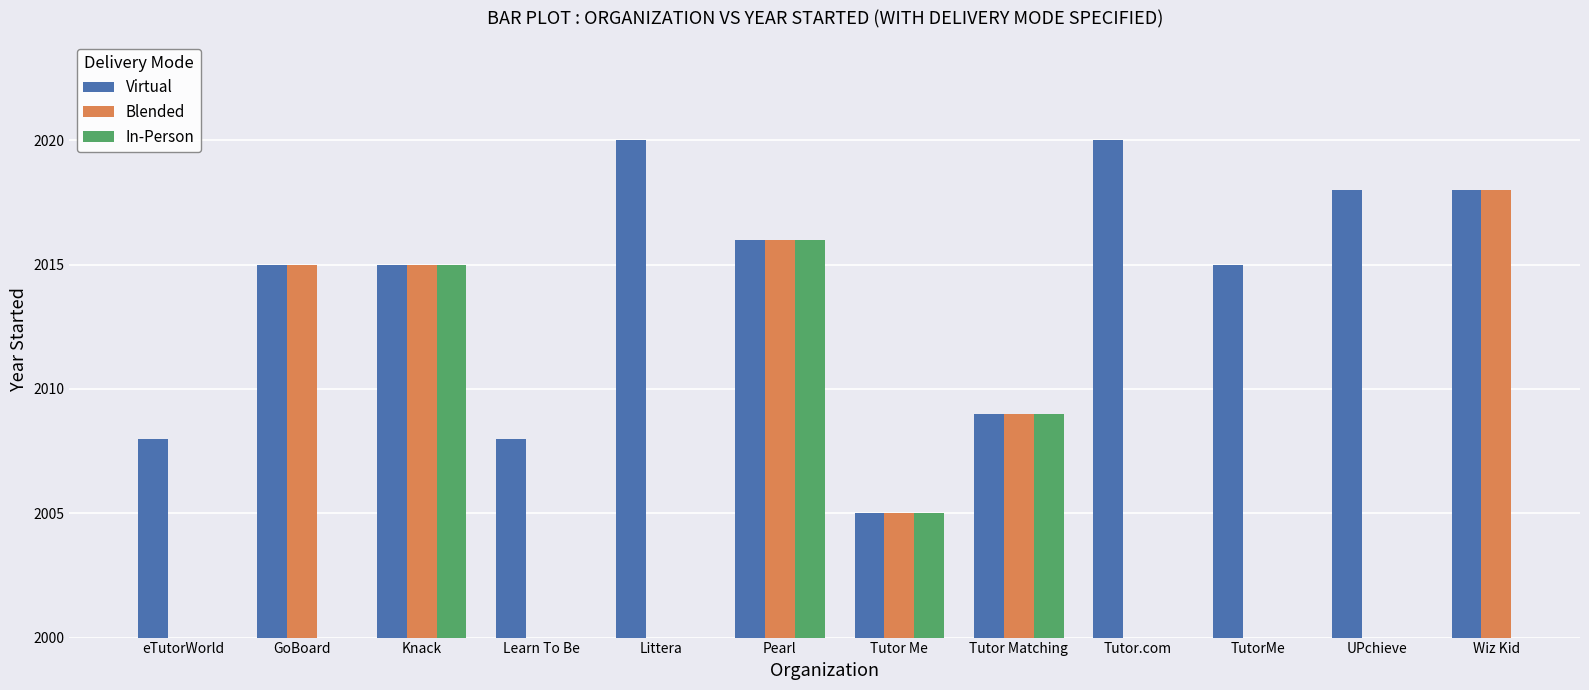

What is the label of the 3rd bar from the right?

TutorMe